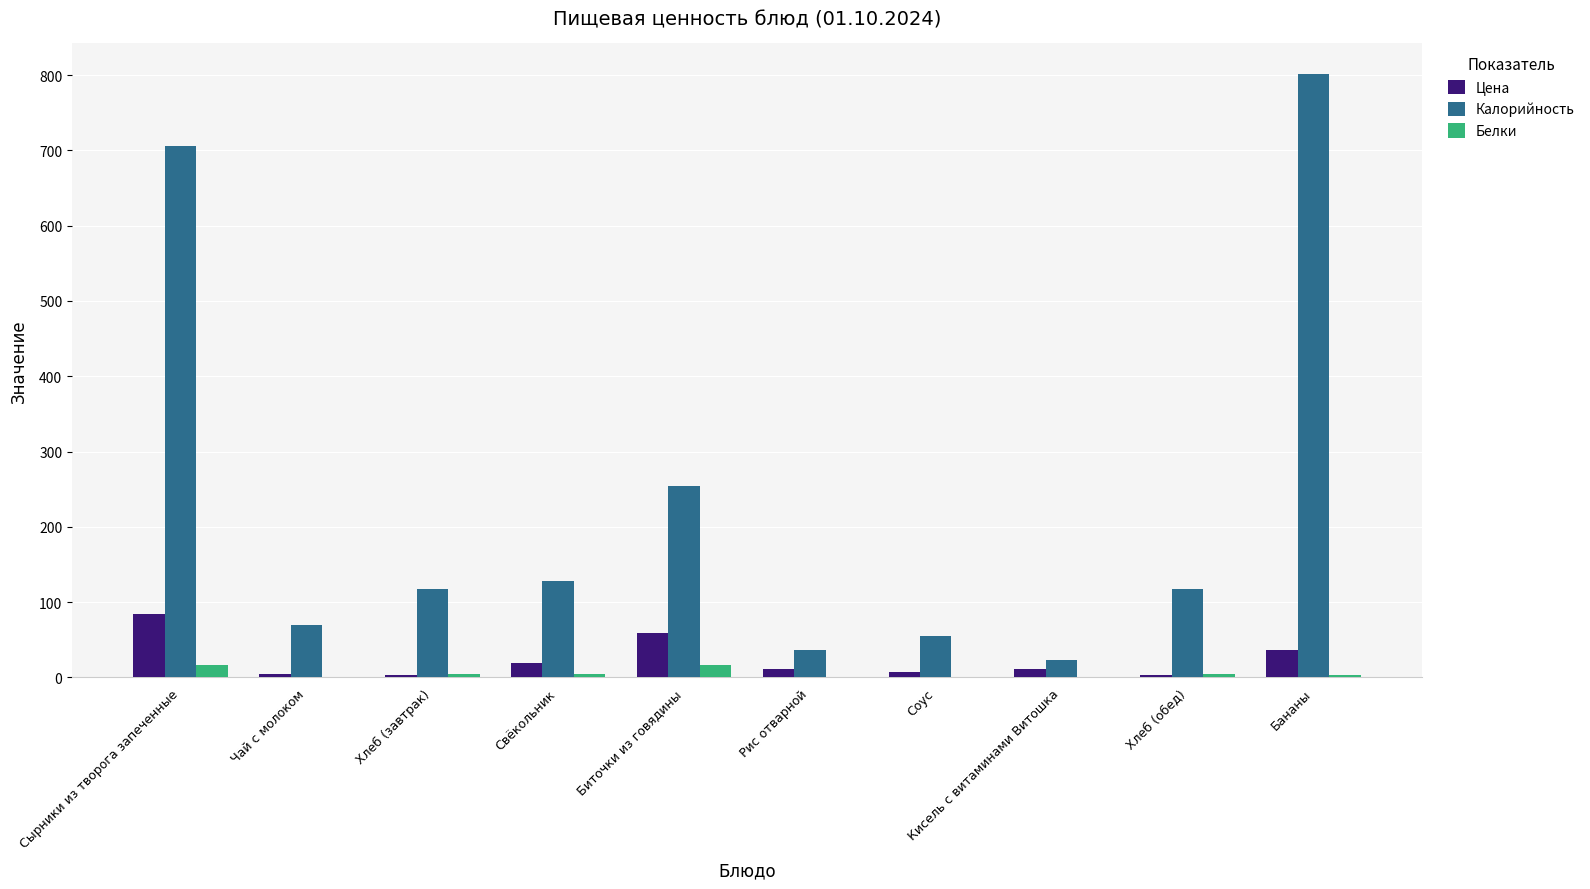

What is the maximum value shown in the chart?

802.0